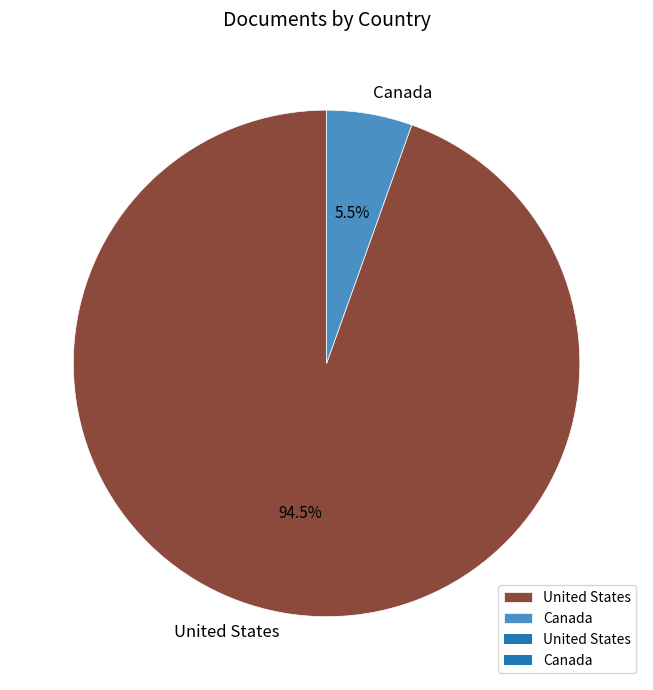

Which slice is the smallest?

Canada